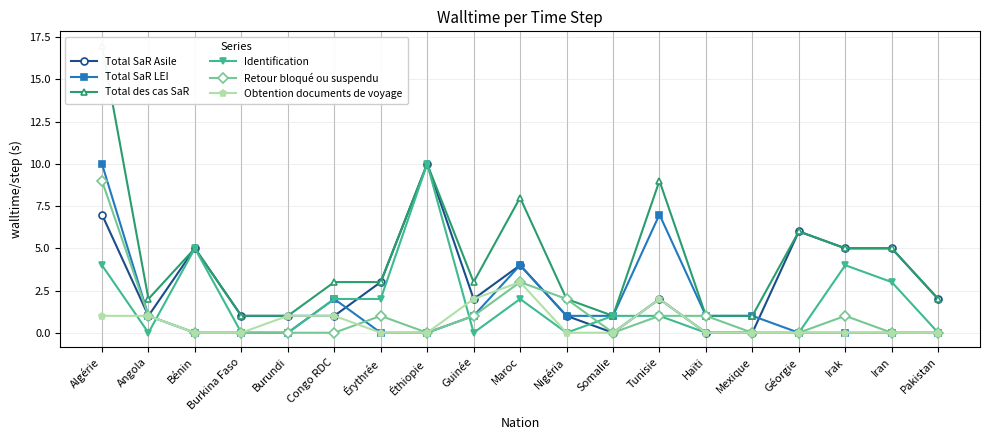

True or false: Identification and Obtention documents de voyage cross at least once.

True